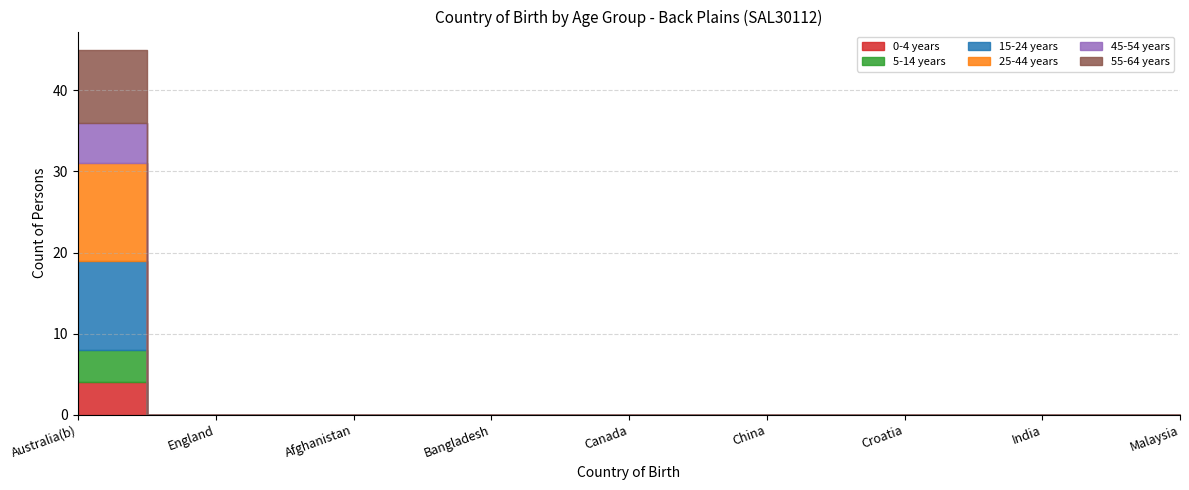

Is it true that 0-4 years equals 0 at Bangladesh?

True